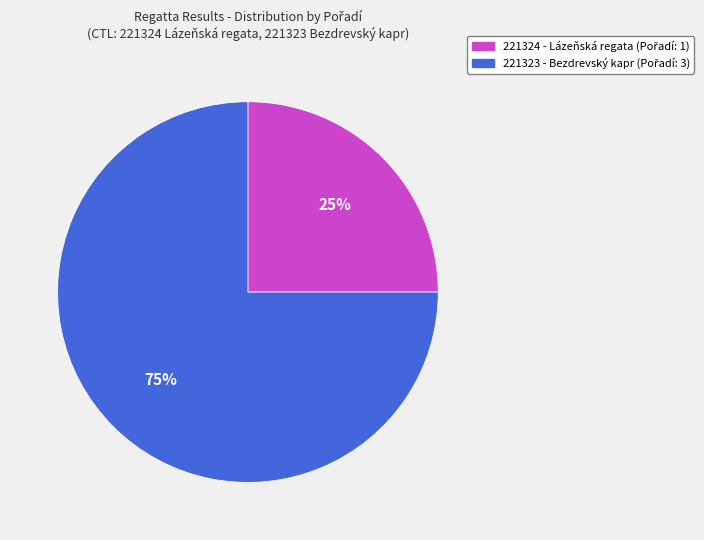

Is it true that 221323 is 75% of the pie?

True